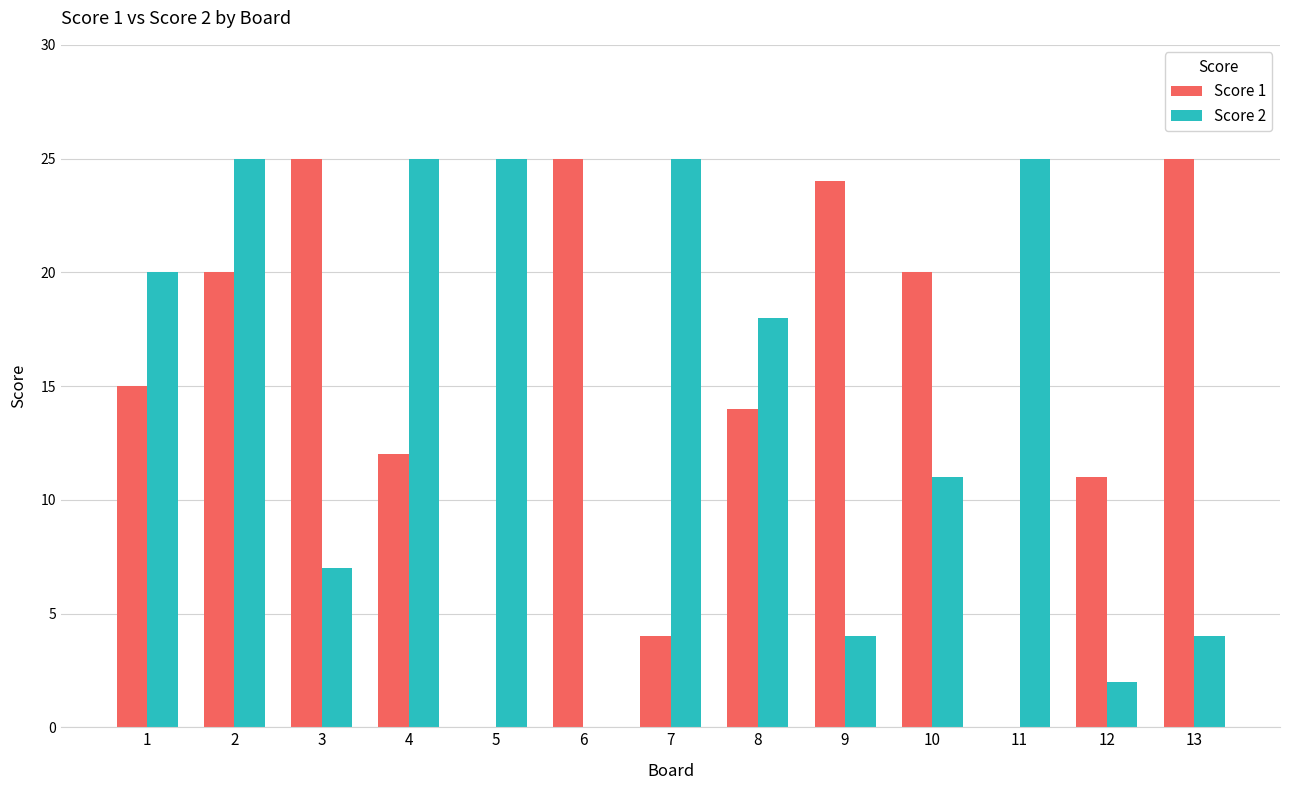

Reading left to right, extract all data points from this chart.

Score 1: 15	20	25	12	0	25	4	14	24	20	0	11	25
Score 2: 20	25	7	25	25	0	25	18	4	11	25	2	4